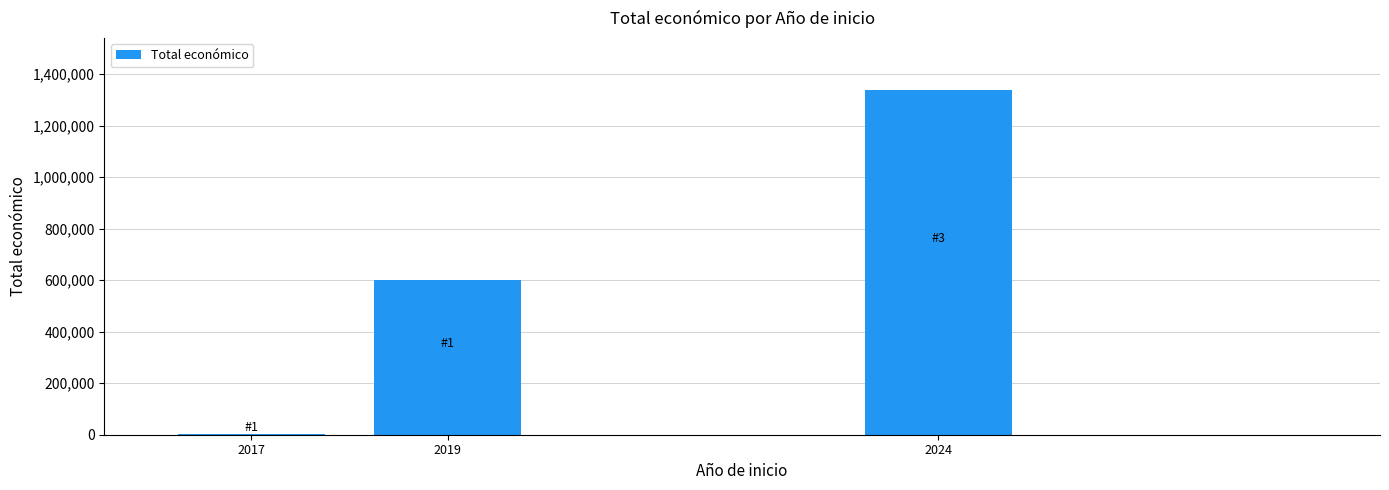

True or false: the data shows 4320 at 2017.

True